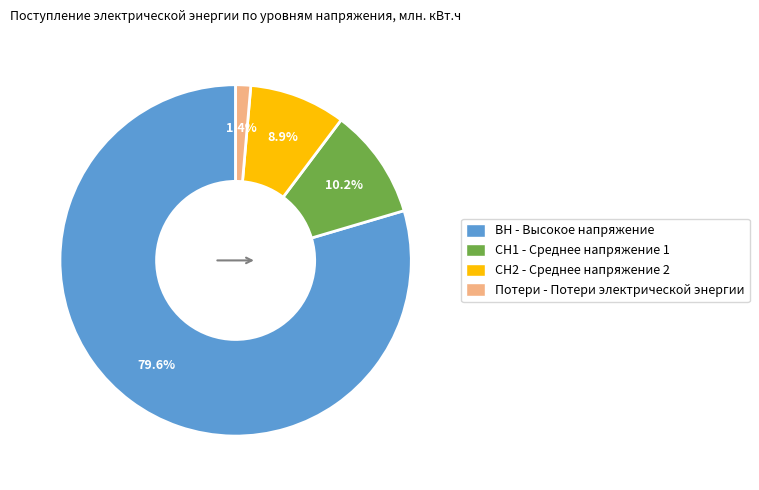

True or false: СН1 accounts for 2% of the total.

False